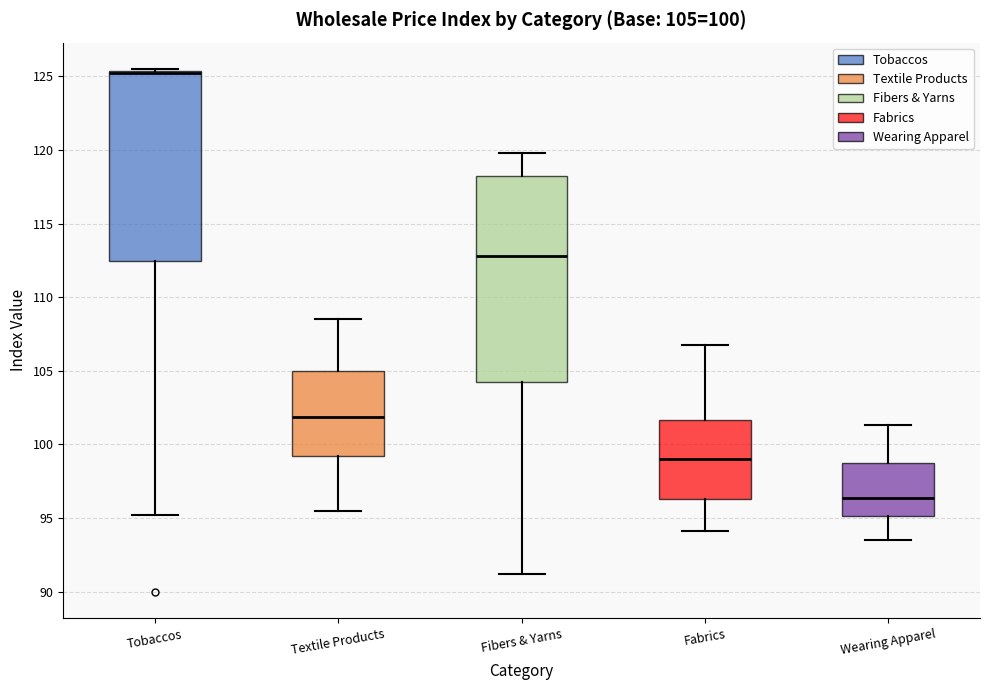

Which box has the highest median line?

Tobaccos